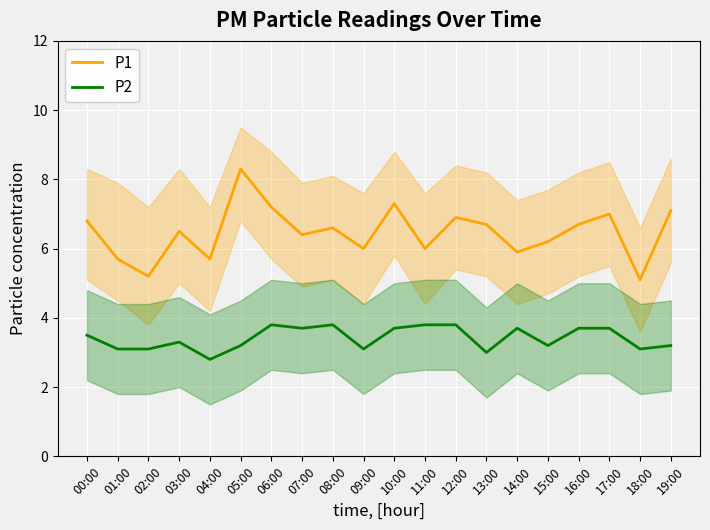

Reading left to right, list all the values displayed in this chart.

P1: 00:00=6.8	01:00=5.7	02:00=5.2	03:00=6.5	04:00=5.7	05:00=8.3	06:00=7.2	07:00=6.4	08:00=6.6	09:00=6.0	10:00=7.3	11:00=6.0	12:00=6.9	13:00=6.7	14:00=5.9	15:00=6.2	16:00=6.7	17:00=7.0	18:00=5.1	19:00=7.1
P2: 00:00=3.5	01:00=3.1	02:00=3.1	03:00=3.3	04:00=2.8	05:00=3.2	06:00=3.8	07:00=3.7	08:00=3.8	09:00=3.1	10:00=3.7	11:00=3.8	12:00=3.8	13:00=3.0	14:00=3.7	15:00=3.2	16:00=3.7	17:00=3.7	18:00=3.1	19:00=3.2